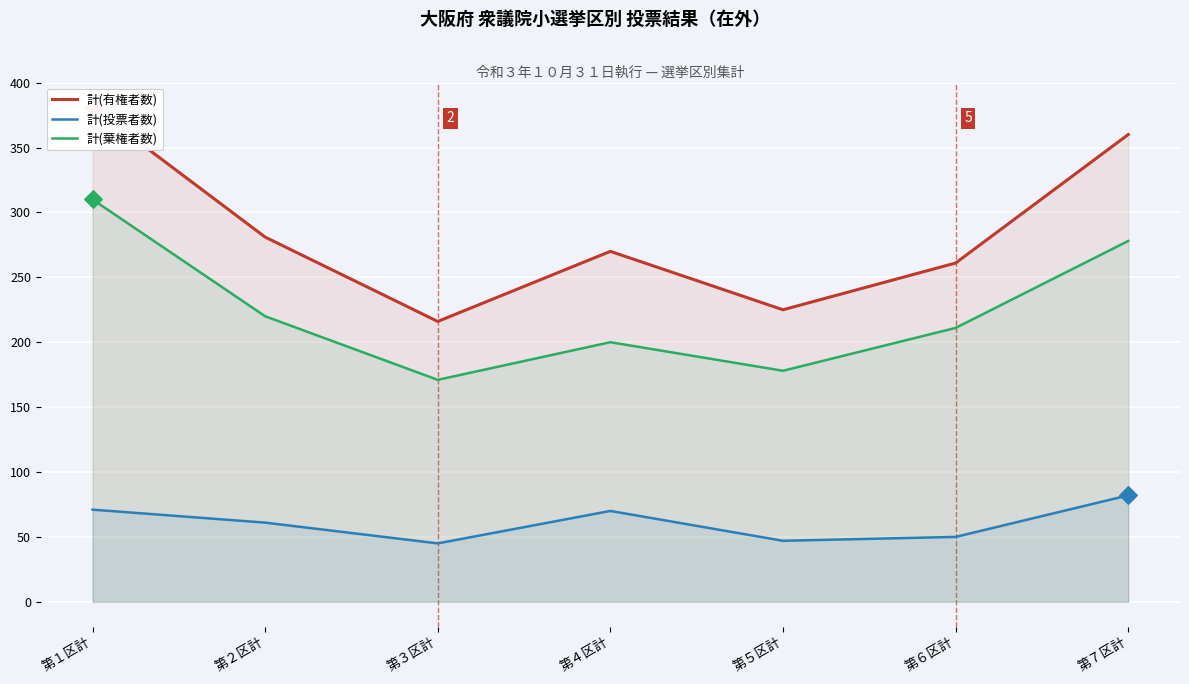

At which category is the sum across all series the highest?

第１区計